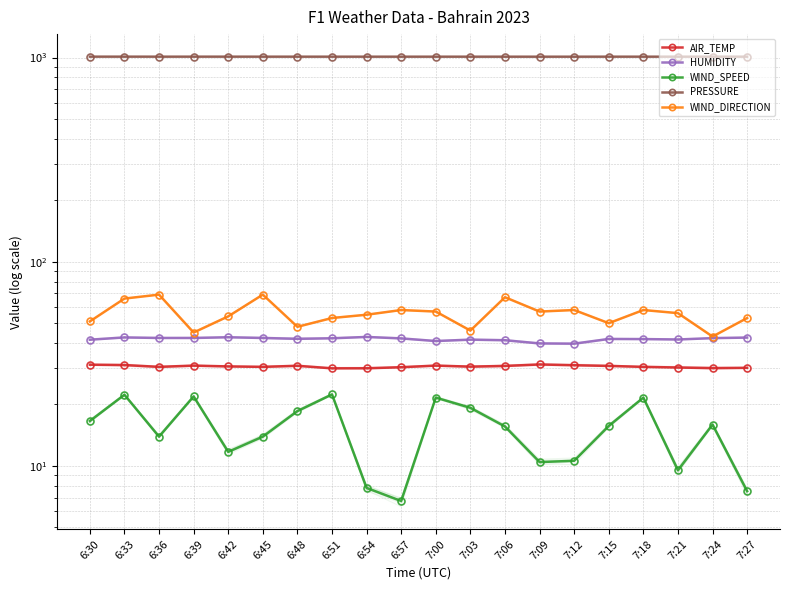

Where is the first local maximum for WIND_DIRECTION?

6:36